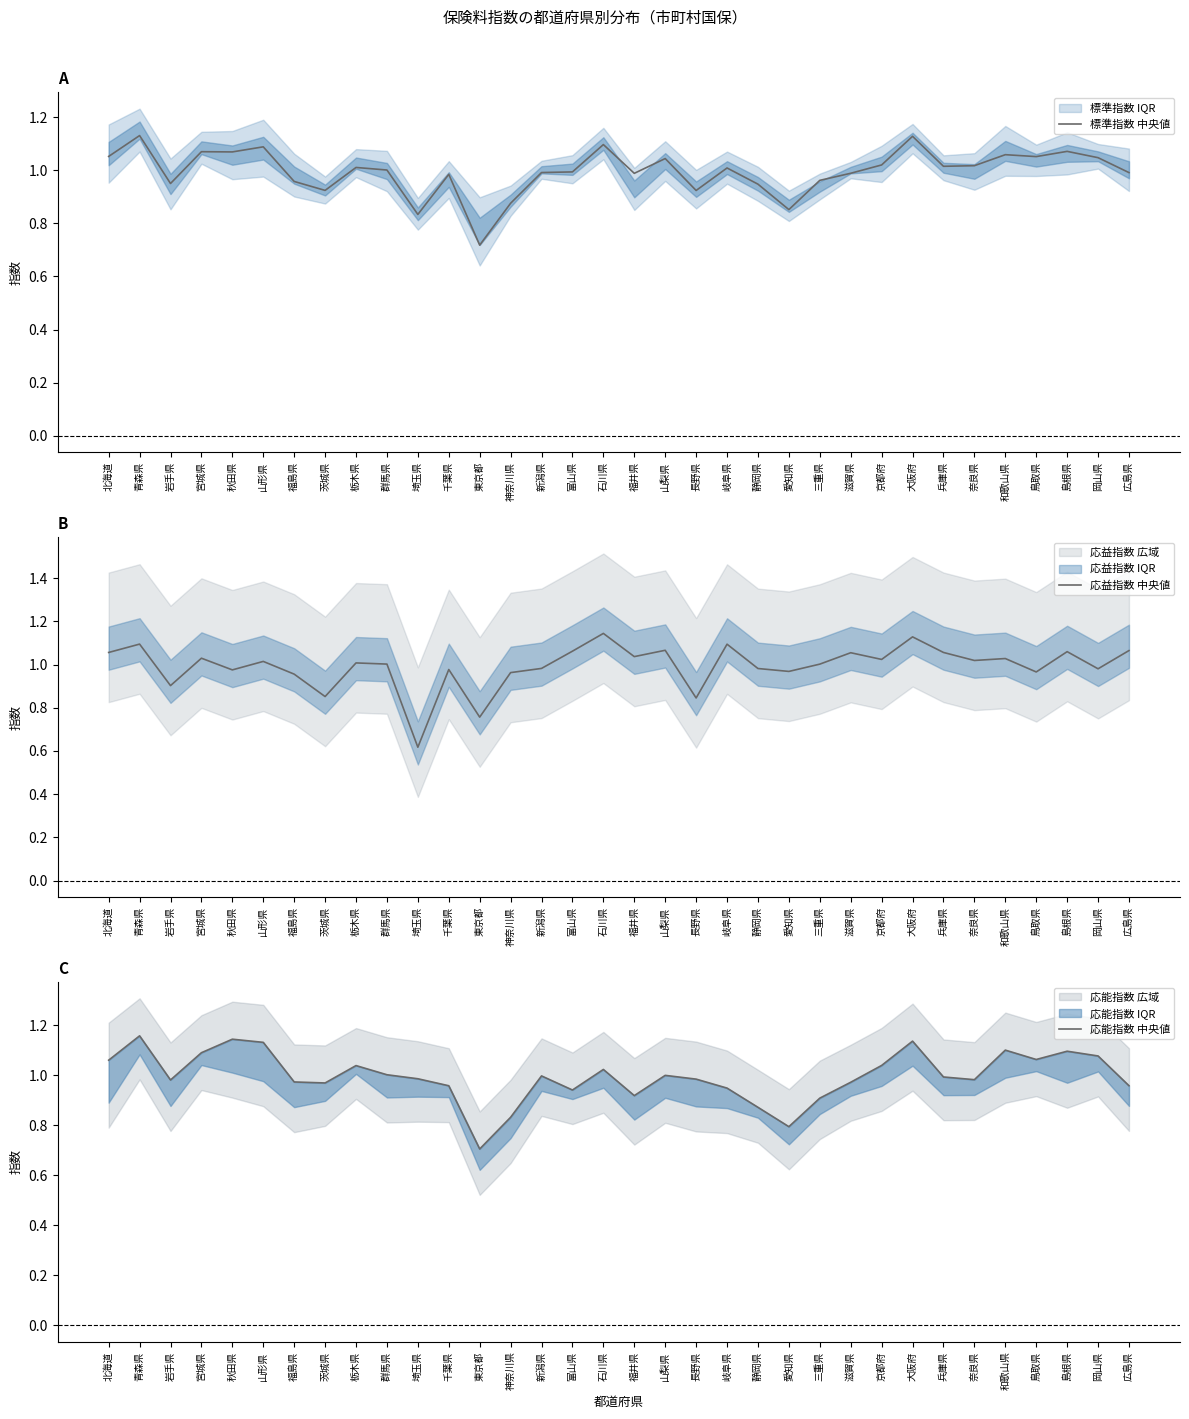

At which category does 応能指数 中央値 reach its first local valley?

岩手県